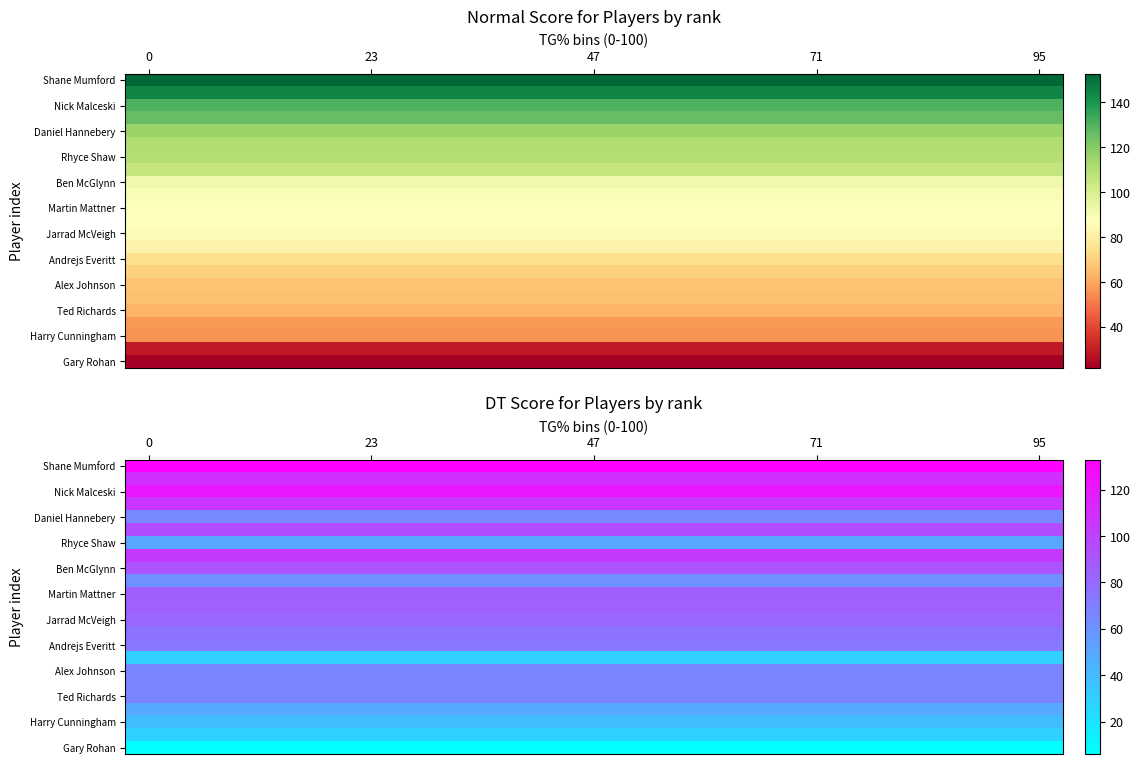

What is the total value across all series at 11?

1693